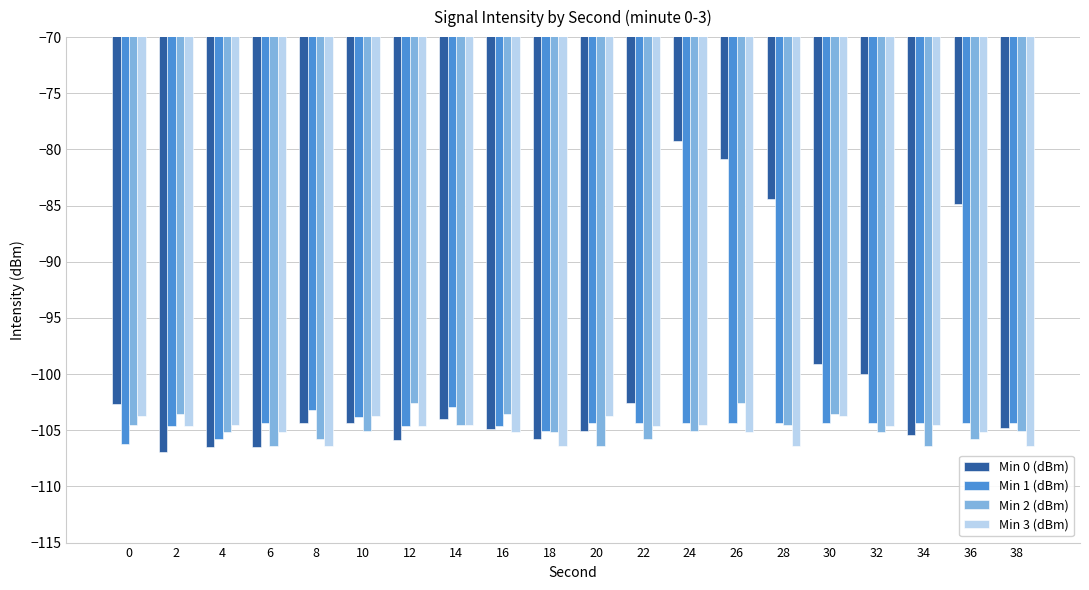

Which category has the lowest value across all series?

2